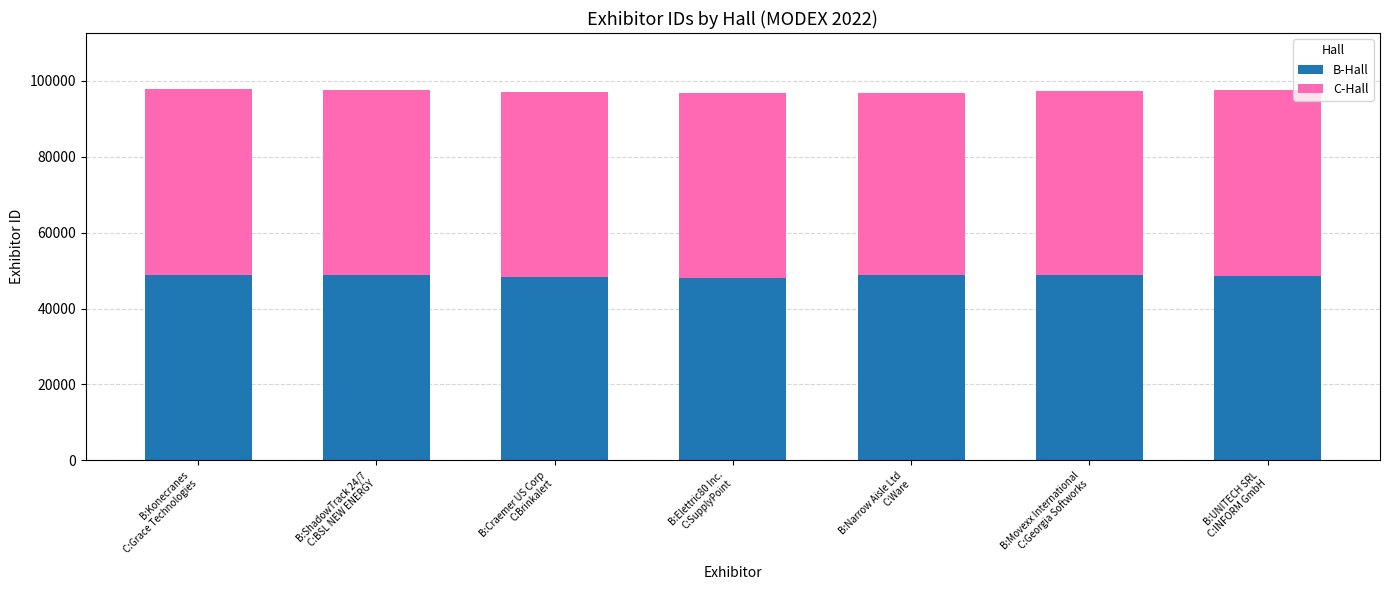

What is the highest value of the B-Hall series?

48934